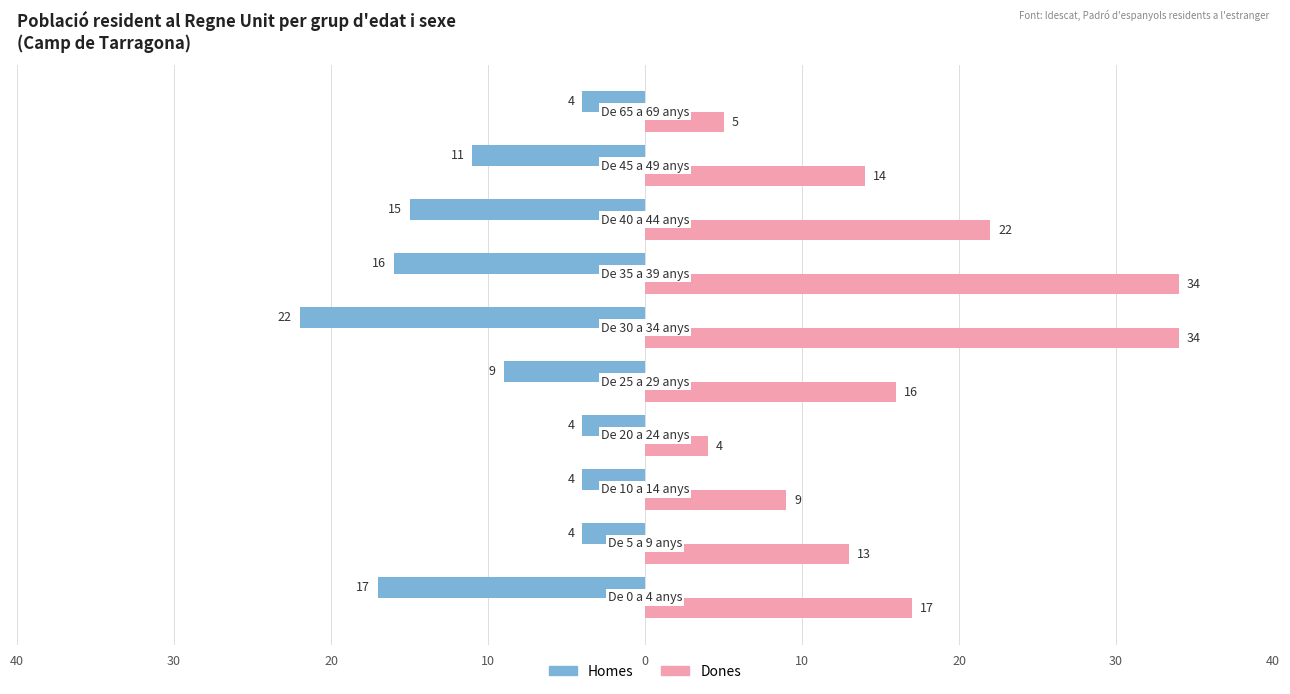

What are all the series names shown in the legend?

Homes, Dones